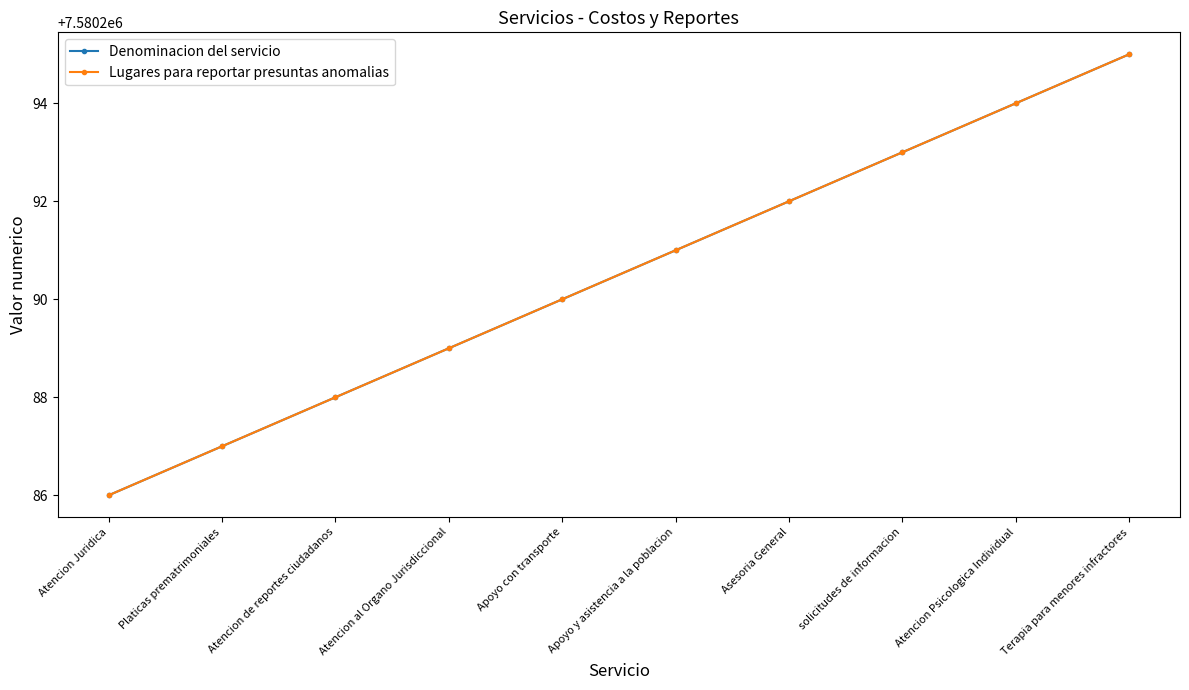

Does the chart have visible grid lines?

No